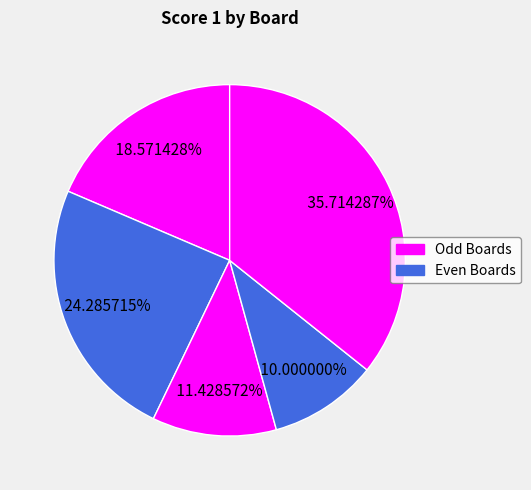

To the nearest percent, what is the difference between the largest and smallest slice percentages?

26%